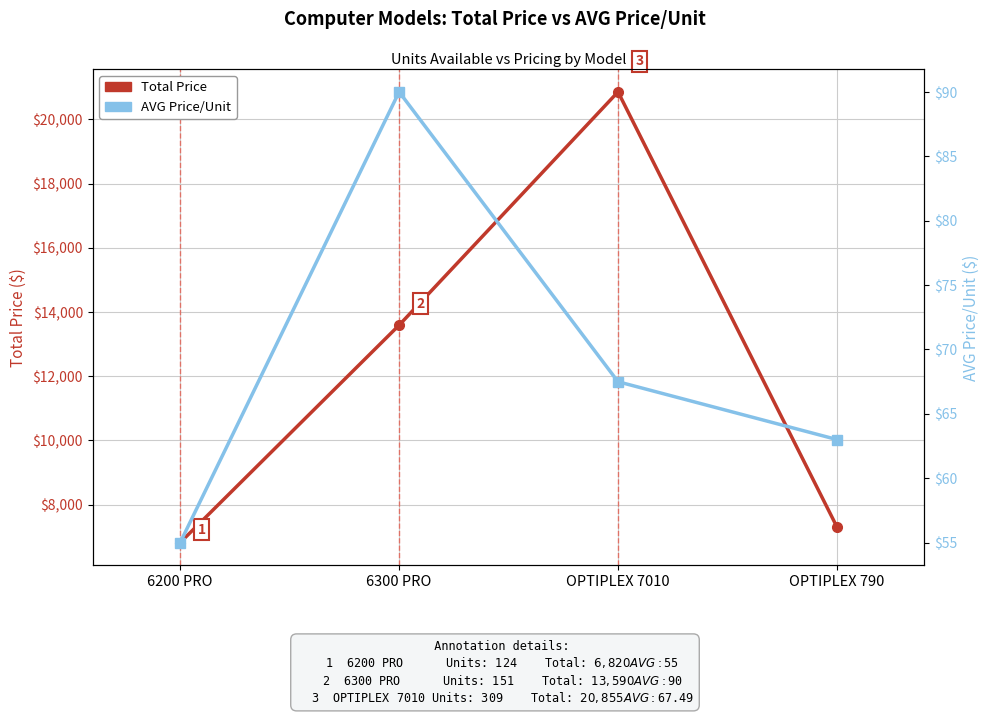

The Total Price series shows 12816.6 at OPTIPLEX 790. True or false?

False